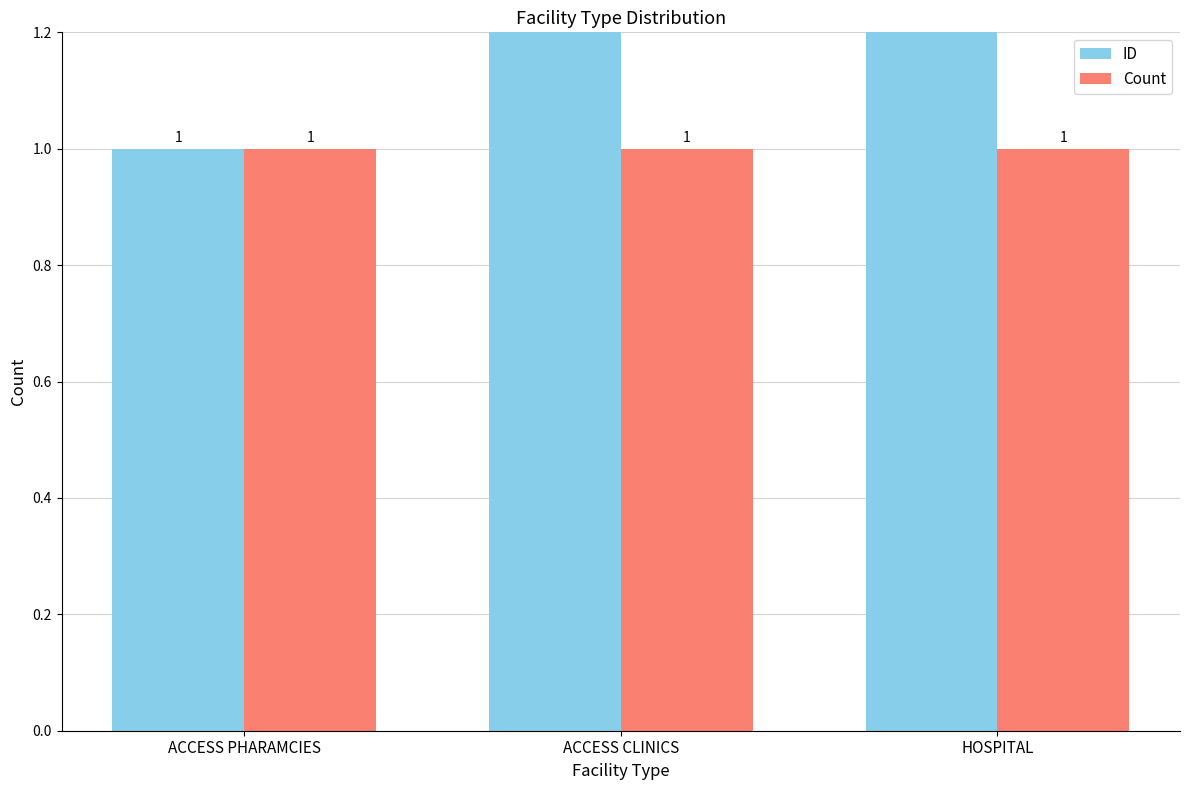

The ID series shows 1 at ACCESS PHARAMCIES. True or false?

True